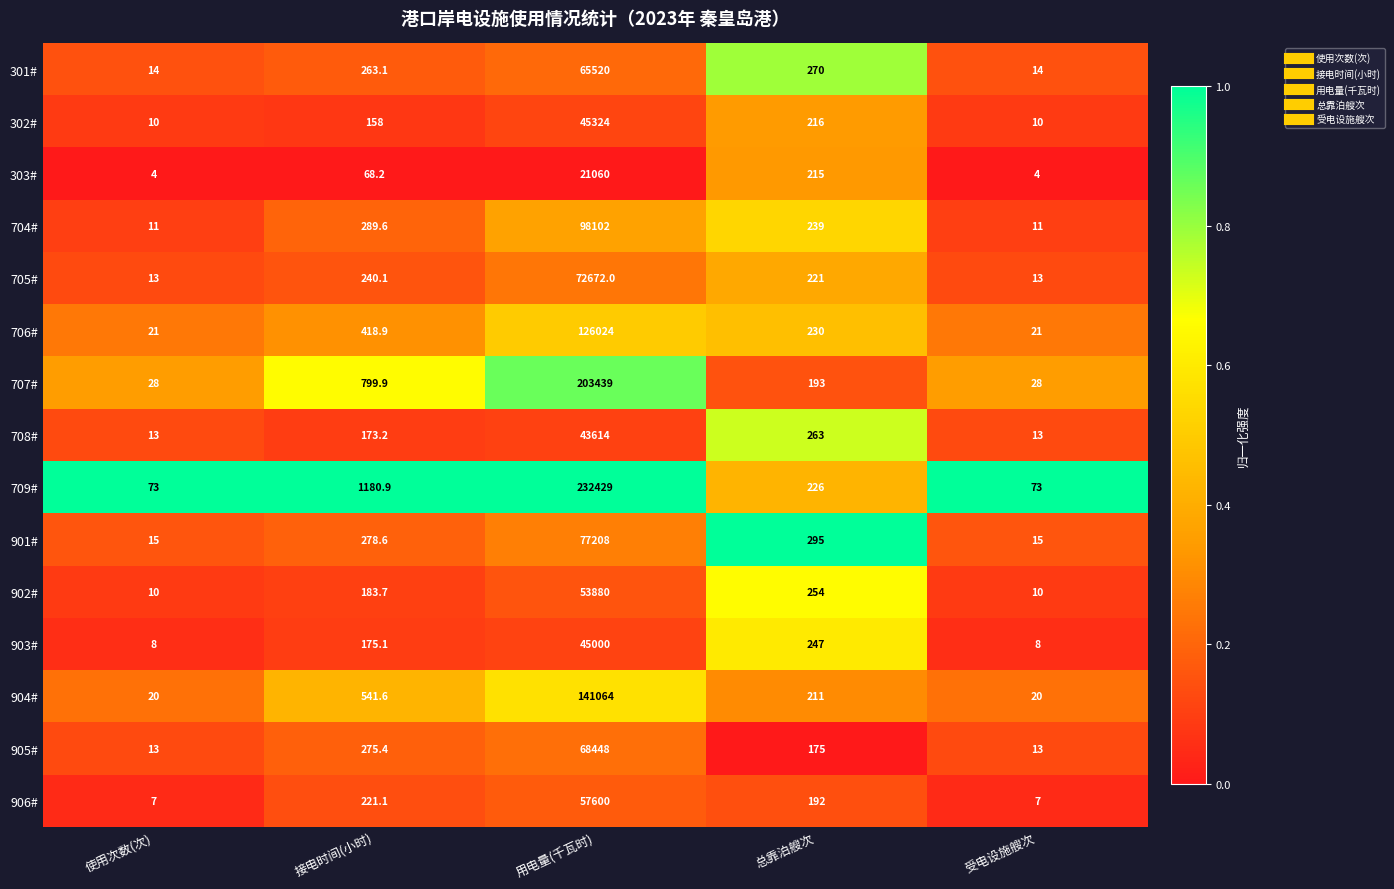

At which category is the sum across all series the highest?

用电量(千瓦时)